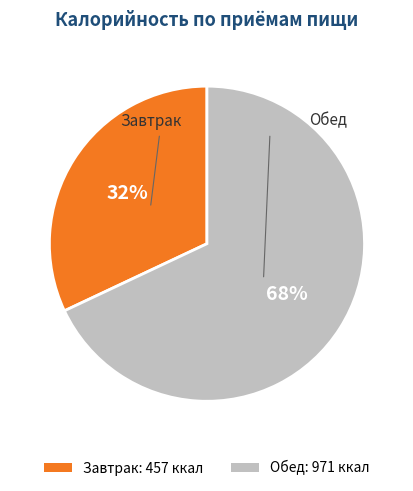

Approximately how many times larger is the value at Завтрак compared to Обед?

0.5